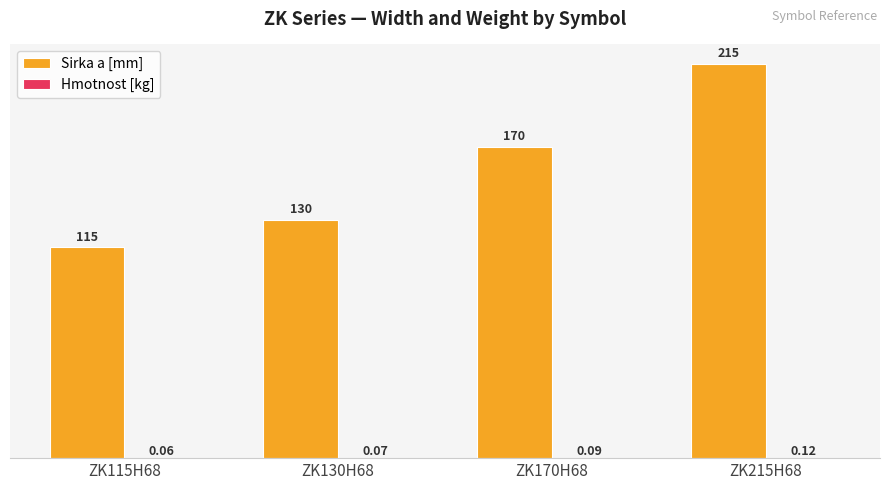

Between ZK130H68 and ZK170H68, which series saw the biggest shift?

Sirka a [mm]